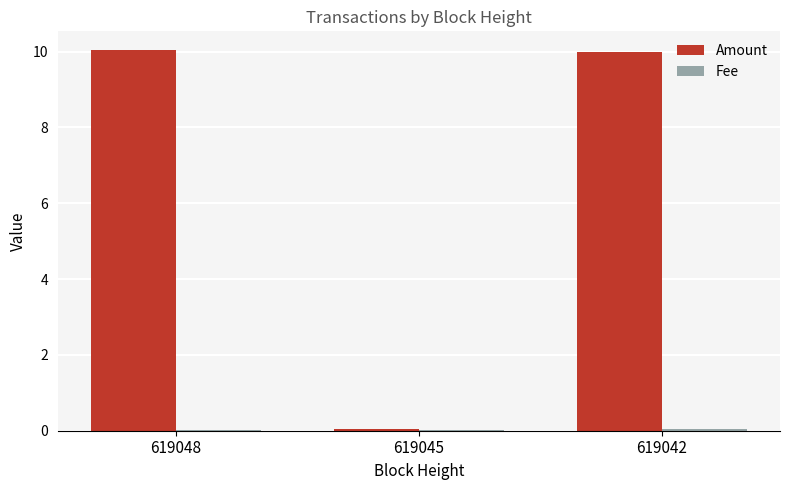

What is the greatest value displayed?

10.0